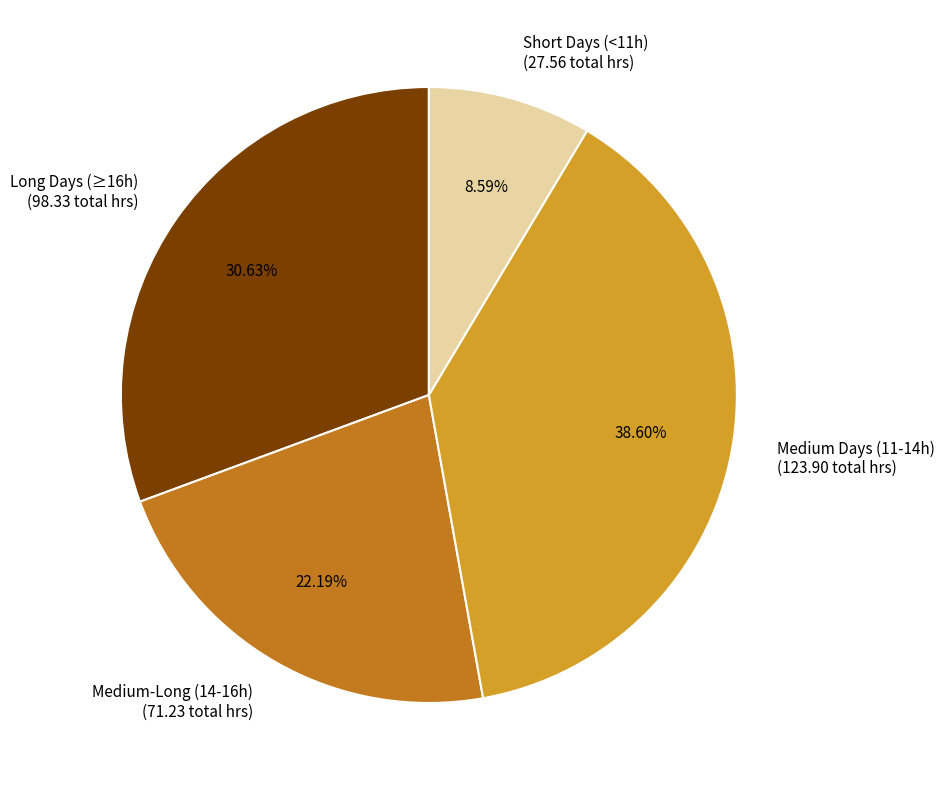

What is the largest slice in the pie chart?

Medium Days (11-14h) (123.90 total hrs)